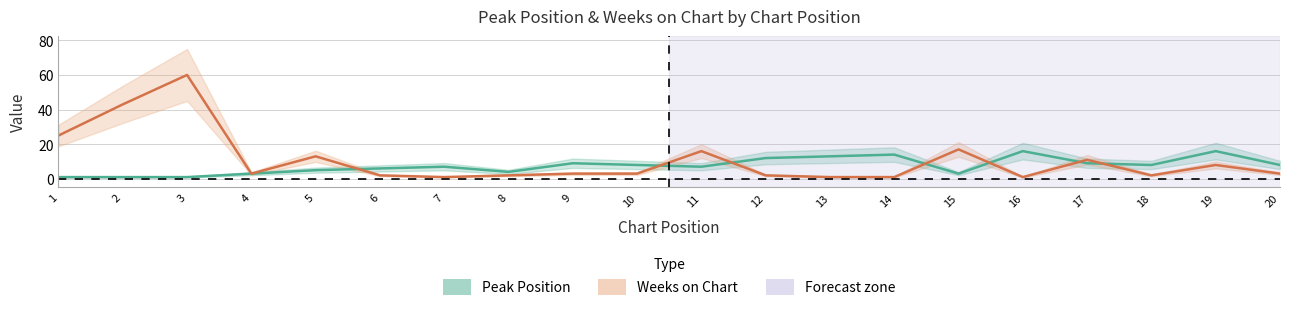

Which label corresponds to the smallest value in the chart?

1